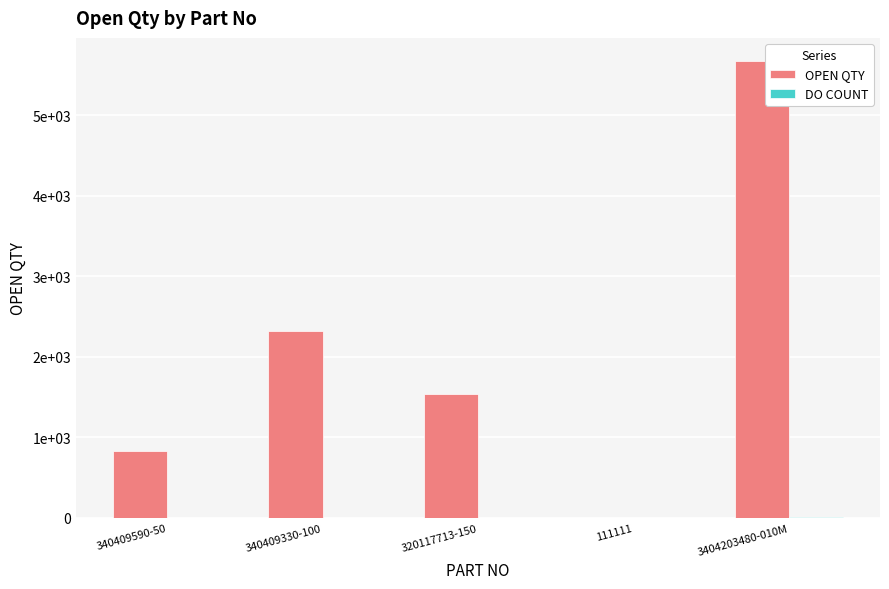

What is the value of the DO COUNT bar at the 1st from the left?

1